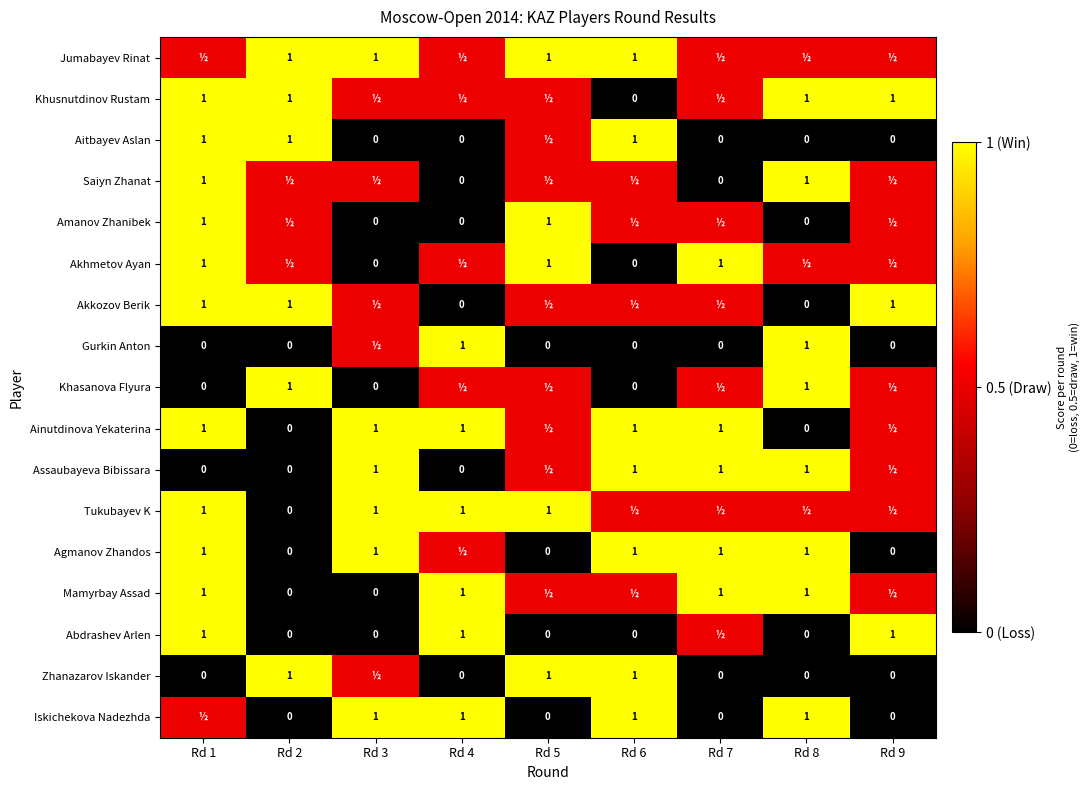

What is the total value across all series at Rd 2?

7.5